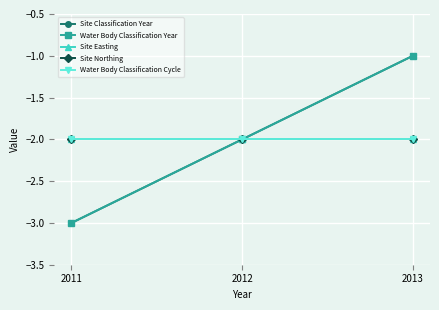

At 2011, list the series in order from largest to smallest.

Site Easting, Site Northing, Water Body Classification Cycle, Site Classification Year, Water Body Classification Year